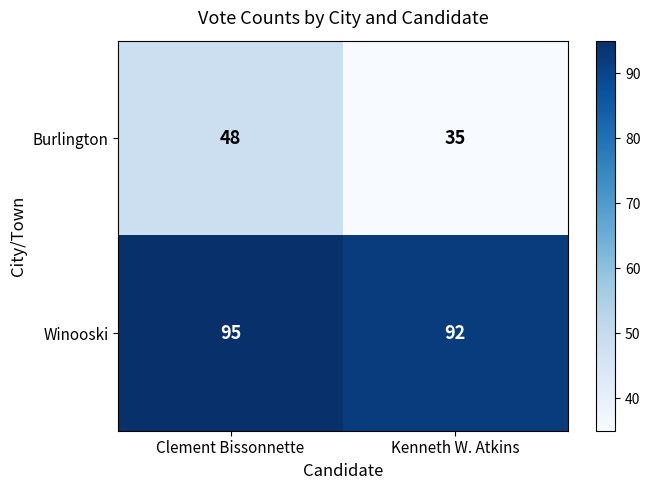

Count the number of data series in this chart.

2